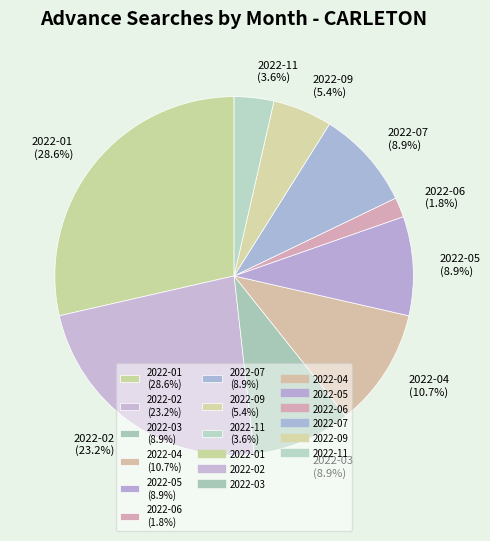

Combined, do 2022-11 and 2022-04 account for over 50%?

No